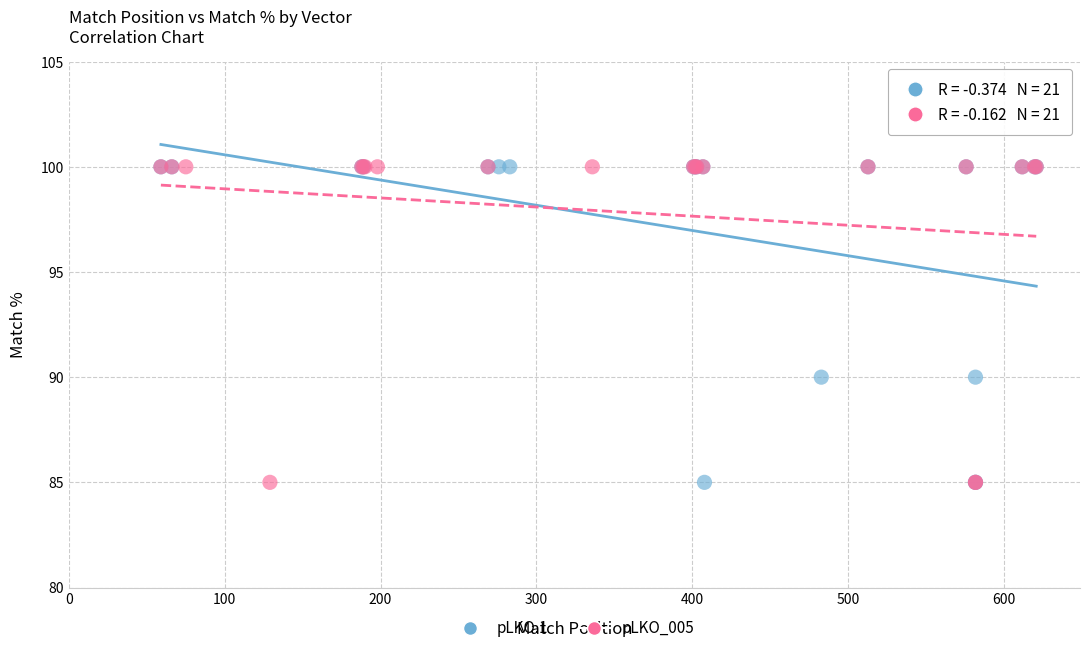

What are all the series names shown in the legend?

pLKO.1, pLKO_005